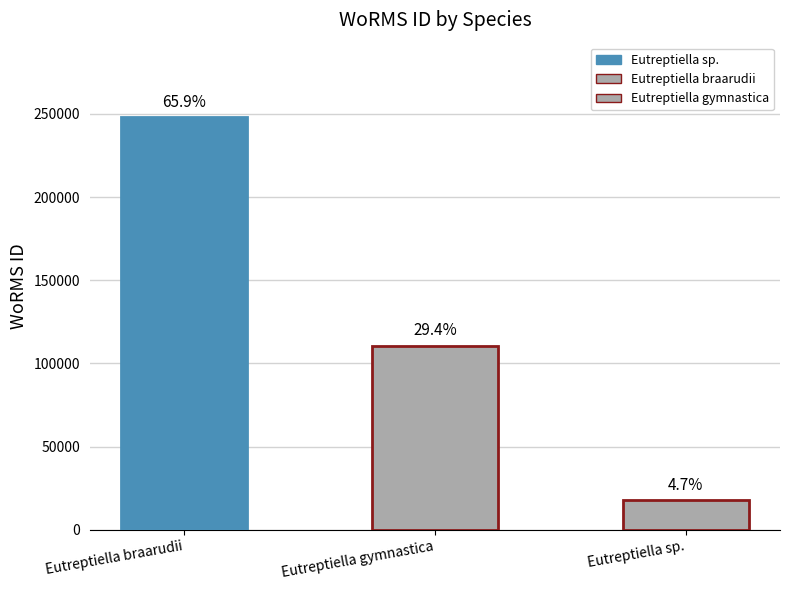

How many bars are there in total?

3